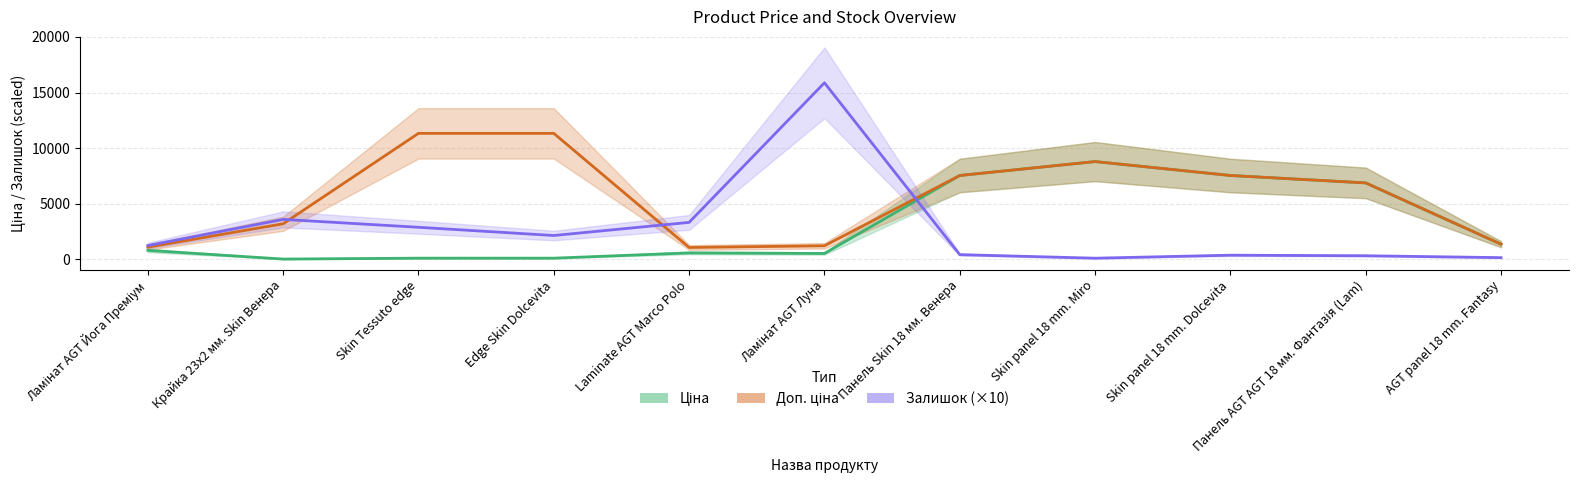

Reading left to right, what are all the values shown in this chart?

Ціна: Ламінат AGT Йога Преміум=813.0	Крайка 23x2 мм. Skin Венера=32.0	Skin Tessuto edge=113.3	Edge Skin Dolcevita=113.3	Laminate AGT Marco Polo=586.0	Ламінат AGT Луна=535.4	Панель Skin 18 мм. Венера=7545.9	Skin panel 18 mm. Miro=8797.6	Skin panel 18 mm. Dolcevita=7545.9	Панель AGT AGT 18 мм. Фантазія (Lam)=6879.5	AGT panel 18 mm. Fantasy=1366.3
Доп. ціна: Ламінат AGT Йога Преміум=1101.8	Крайка 23x2 мм. Skin Венера=3205.0	Skin Tessuto edge=11334.0	Edge Skin Dolcevita=11334.0	Laminate AGT Marco Polo=1074.5	Ламінат AGT Луна=1227.2	Панель Skin 18 мм. Венера=7545.9	Skin panel 18 mm. Miro=8797.6	Skin panel 18 mm. Dolcevita=7545.9	Панель AGT AGT 18 мм. Фантазія (Lam)=6879.5	AGT panel 18 mm. Fantasy=1366.0
Залишок: Ламінат AGT Йога Преміум=1250.0	Крайка 23x2 мм. Skin Венера=3600.0	Skin Tessuto edge=2890.0	Edge Skin Dolcevita=2150.0	Laminate AGT Marco Polo=3330.0	Ламінат AGT Луна=15880.0	Панель Skin 18 мм. Венера=430.0	Skin panel 18 mm. Miro=110.0	Skin panel 18 mm. Dolcevita=380.0	Панель AGT AGT 18 мм. Фантазія (Lam)=330.0	AGT panel 18 mm. Fantasy=160.0